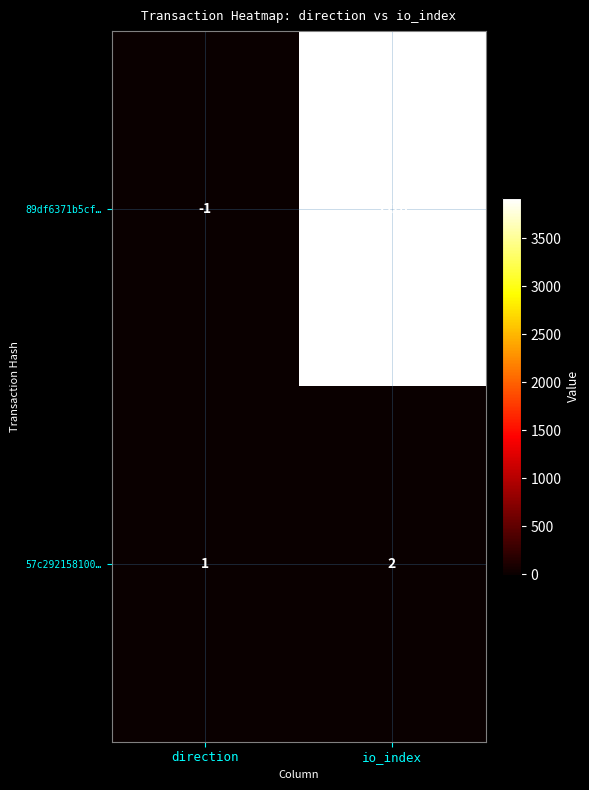

Count the number of data series in this chart.

2